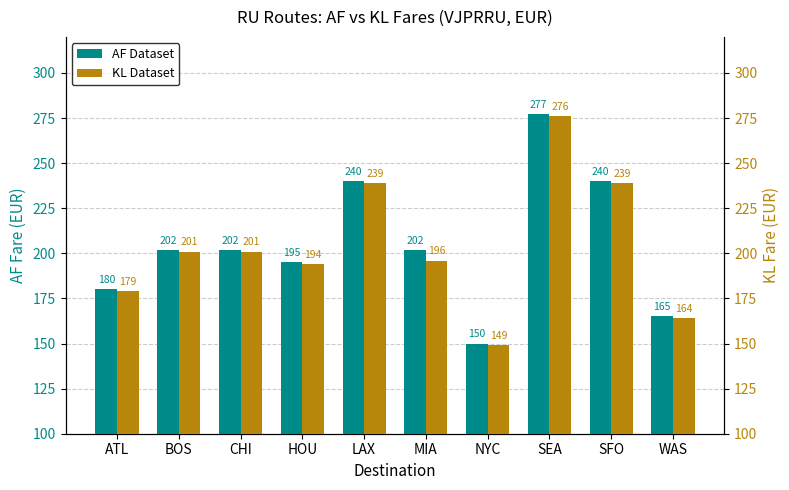

The KL series shows 103 at MIA. True or false?

False